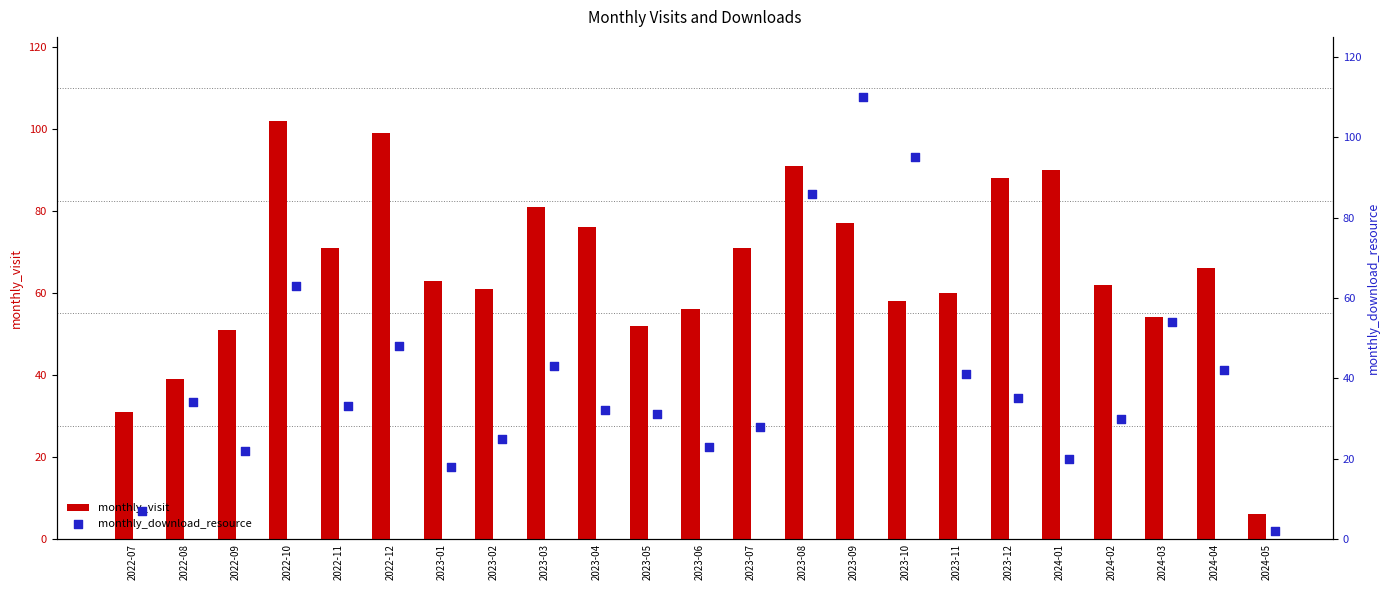

Which series has the widest spread of Y values?

monthly_download_resource